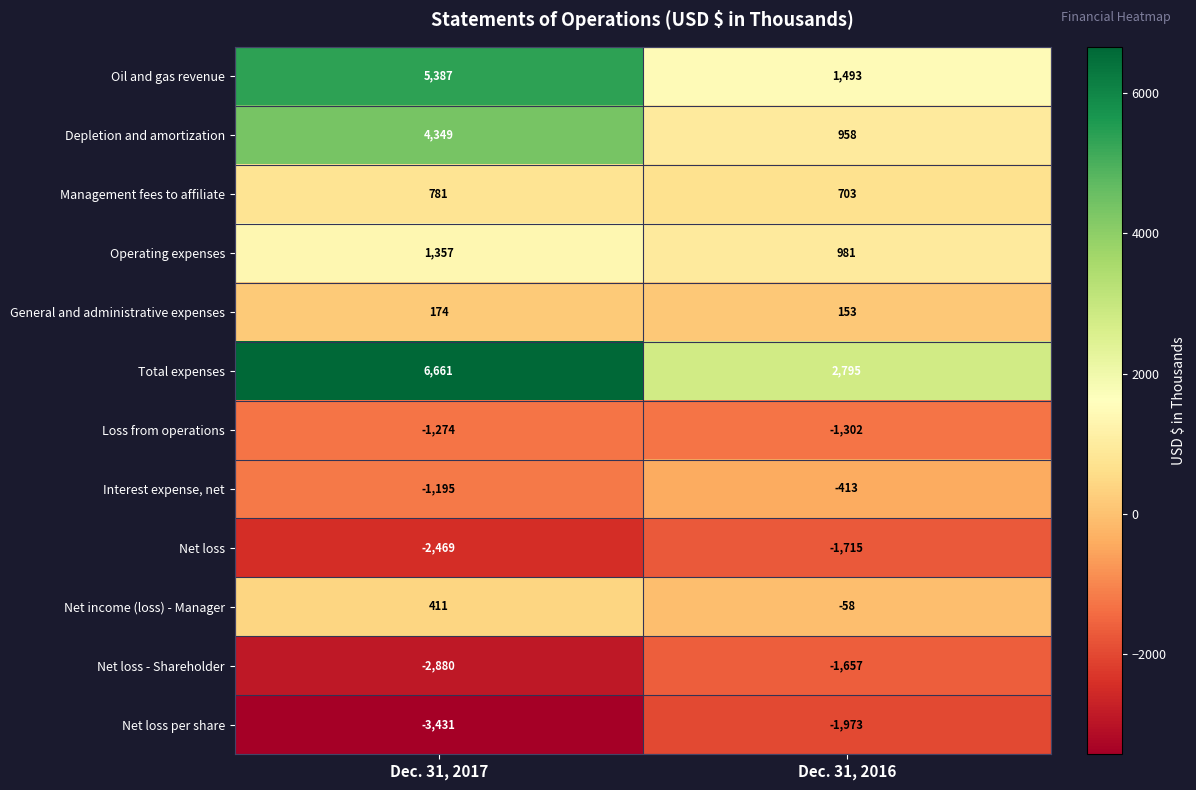

What is the approximate value of Loss from operations at Dec. 31, 2016, to the nearest 5?

-1300